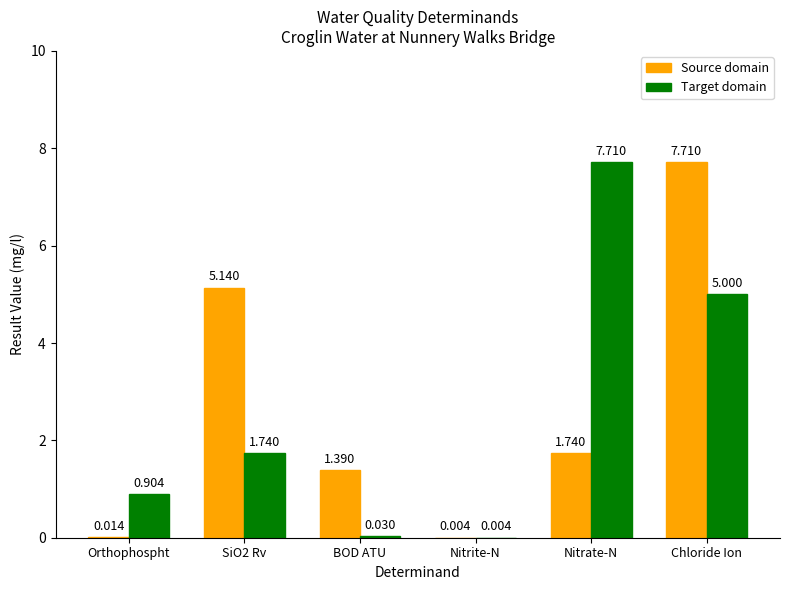

The Source domain series shows 7.7 at Chloride Ion. True or false?

True